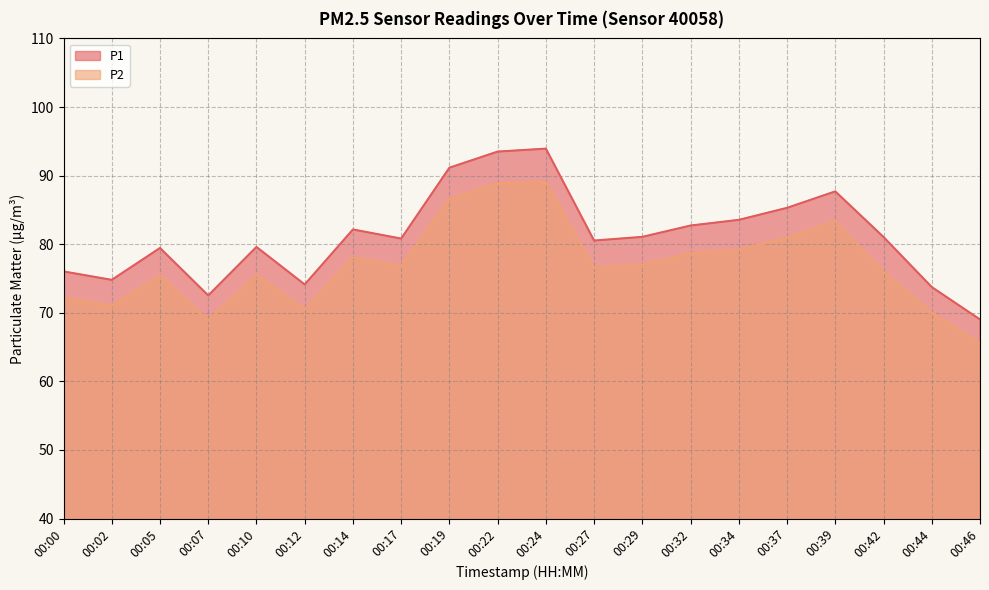

True or false: P1 and P2 cross at least once.

False